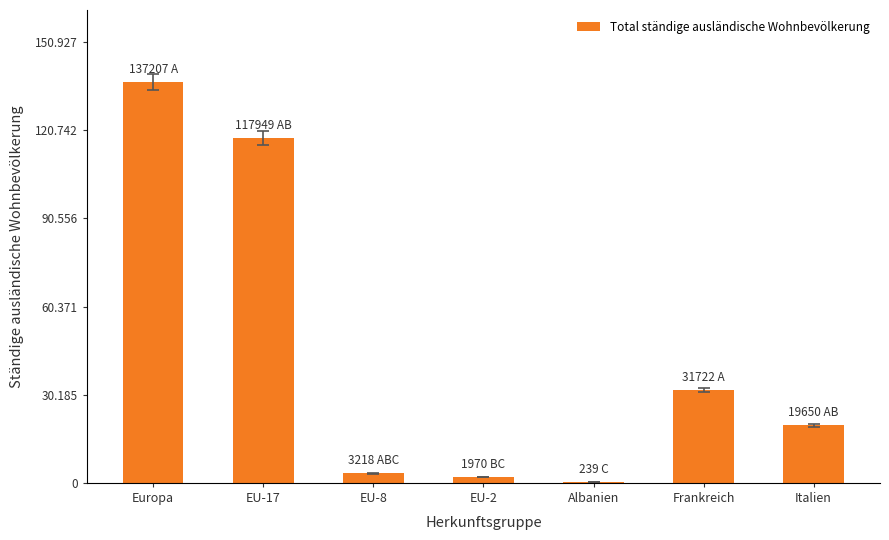

List the labels in order of value, largest first.

Europa, EU-17, Frankreich, Italien, EU-8, EU-2, Albanien